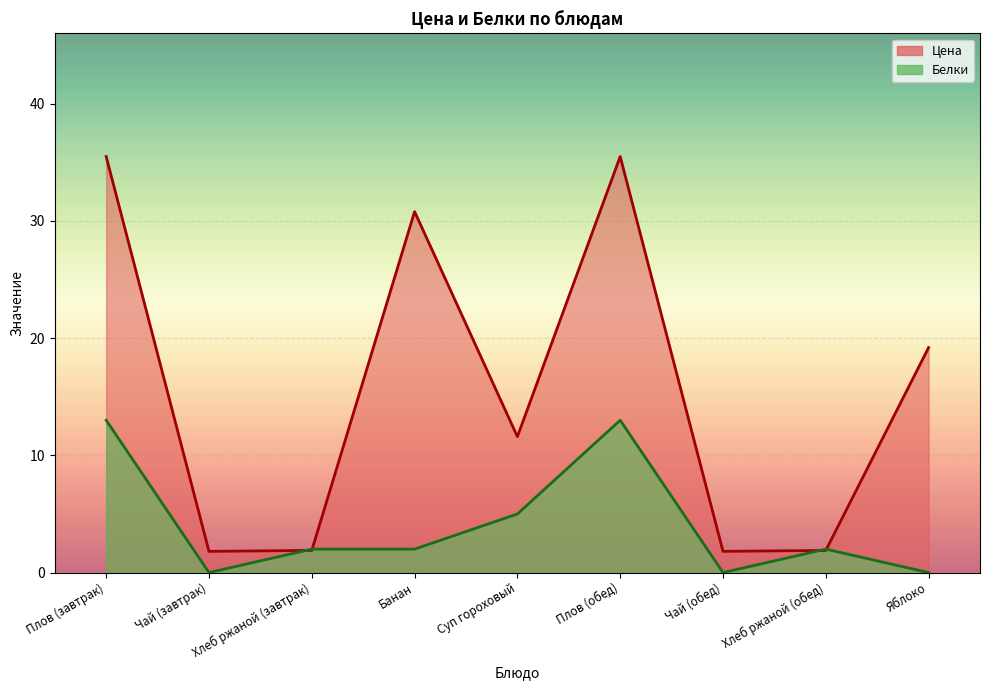

How many interior local peaks does the Цена series have?

2